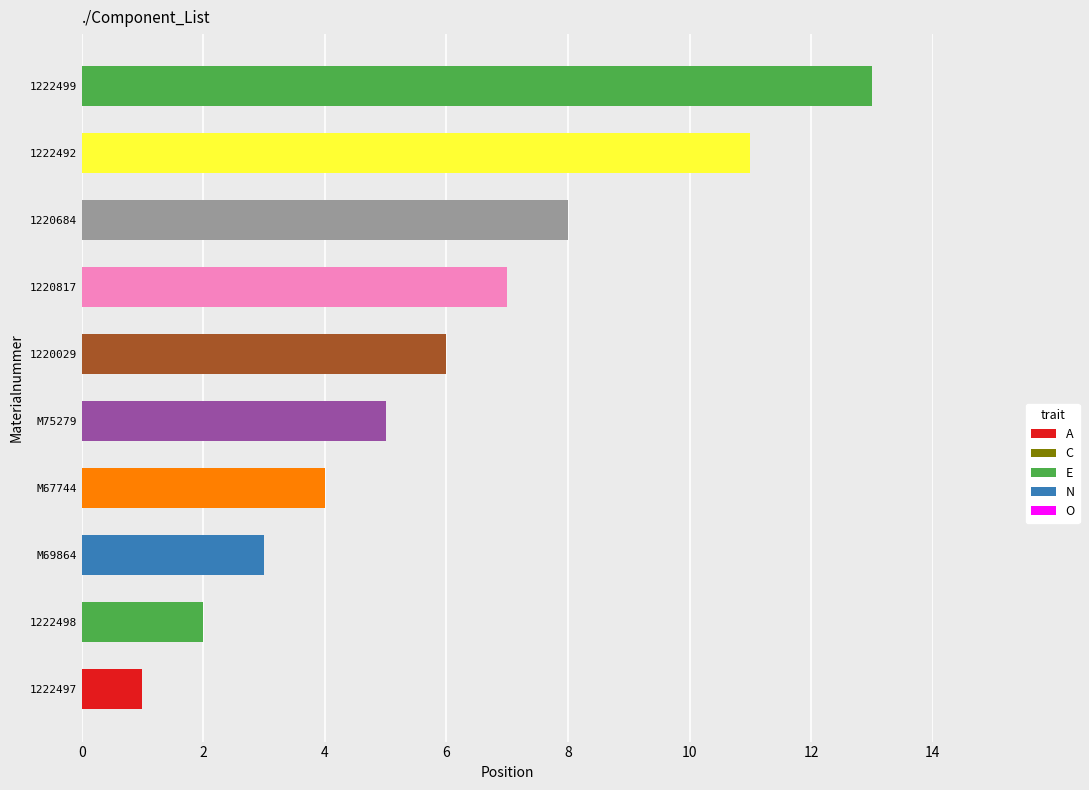

Is it true that the value at 1222492 is 11?

True